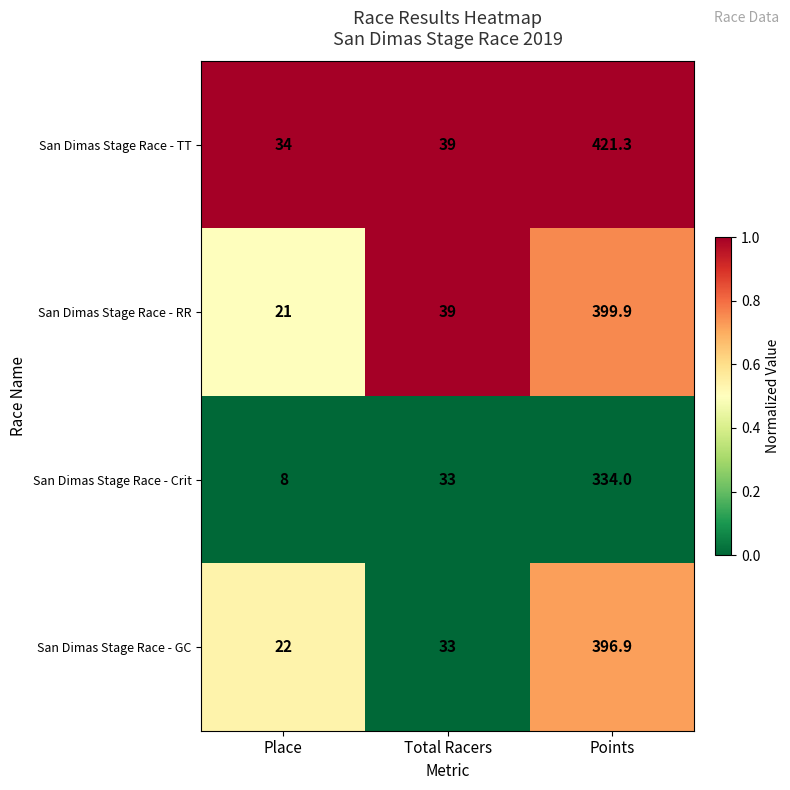

At which label is San Dimas Stage Race - TT closest to 227?

Total Racers